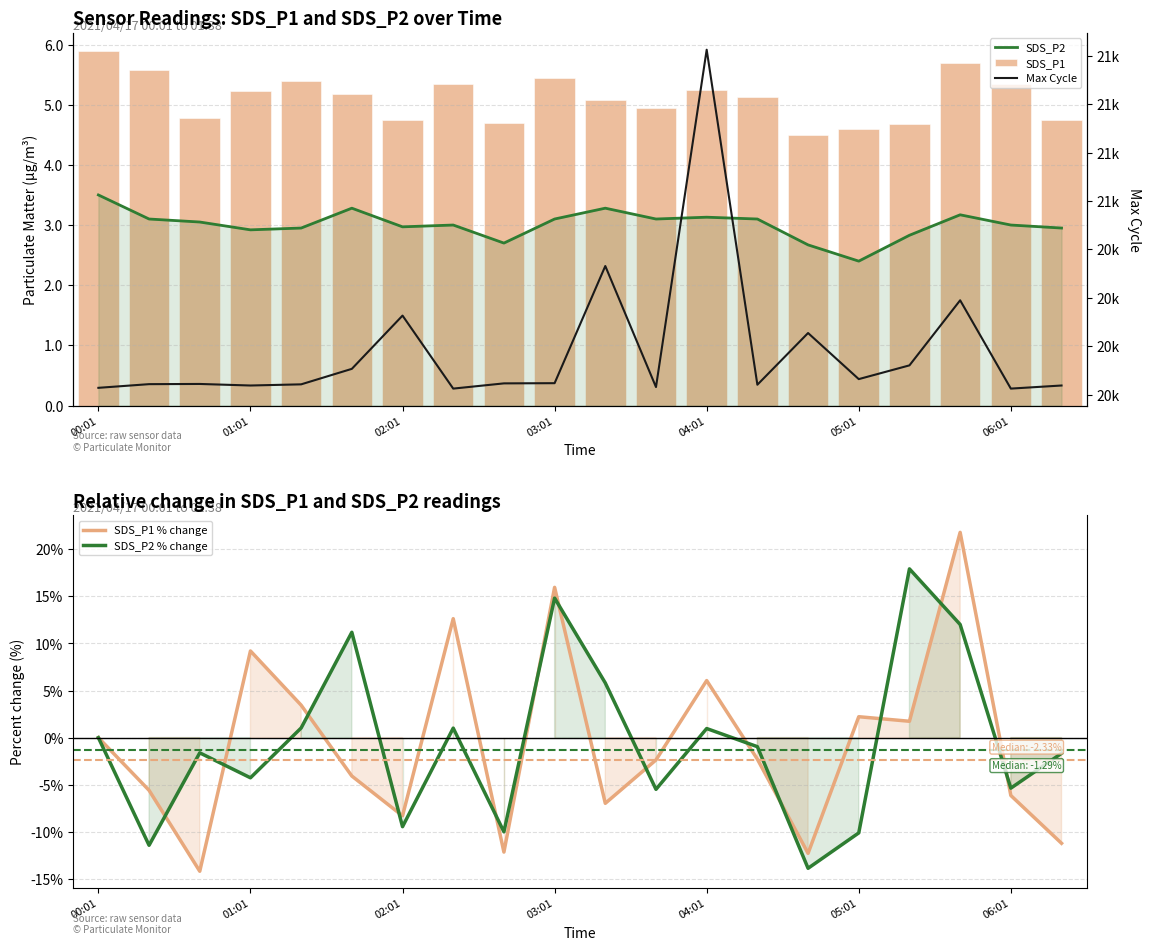

Rank the series by their maximum value, from highest to lowest.

Max Cycle, SDS_P1 % change, SDS_P2 % change, SDS_P1, SDS_P2